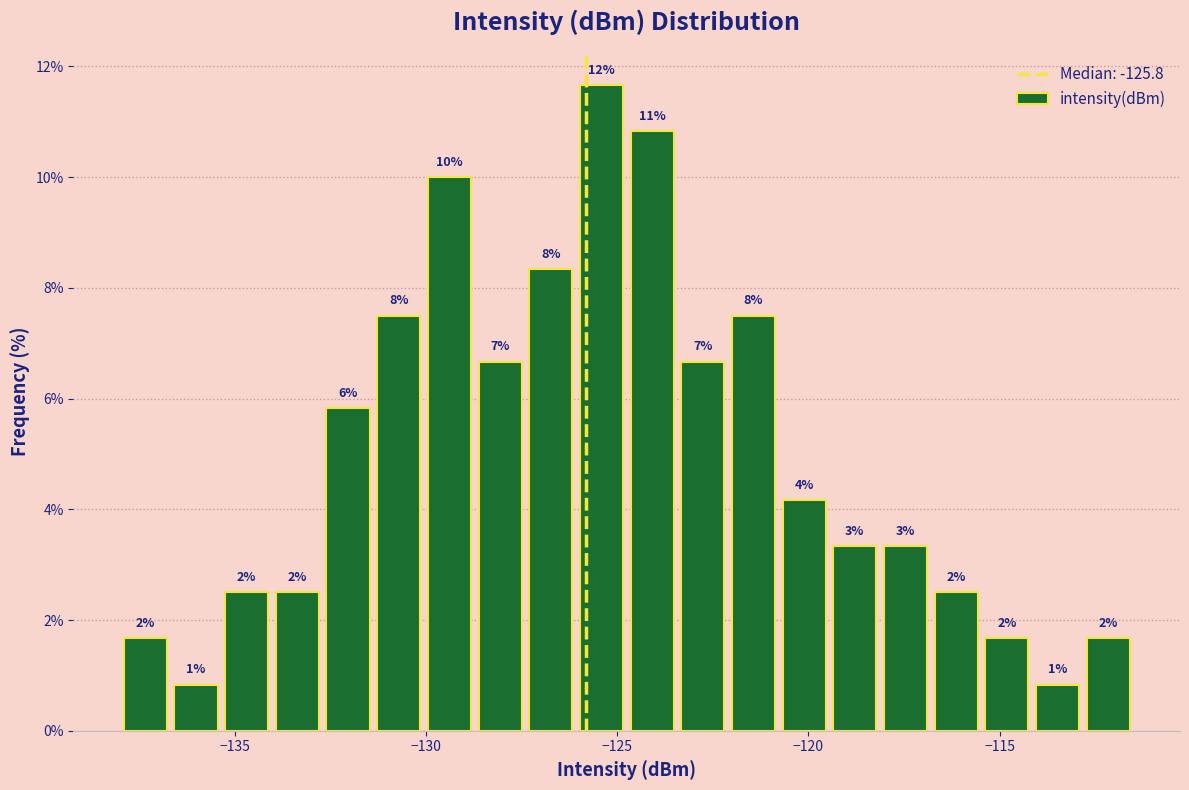

Read against the x-axis, roughly where is the centre of the tallest bar?

-125.5